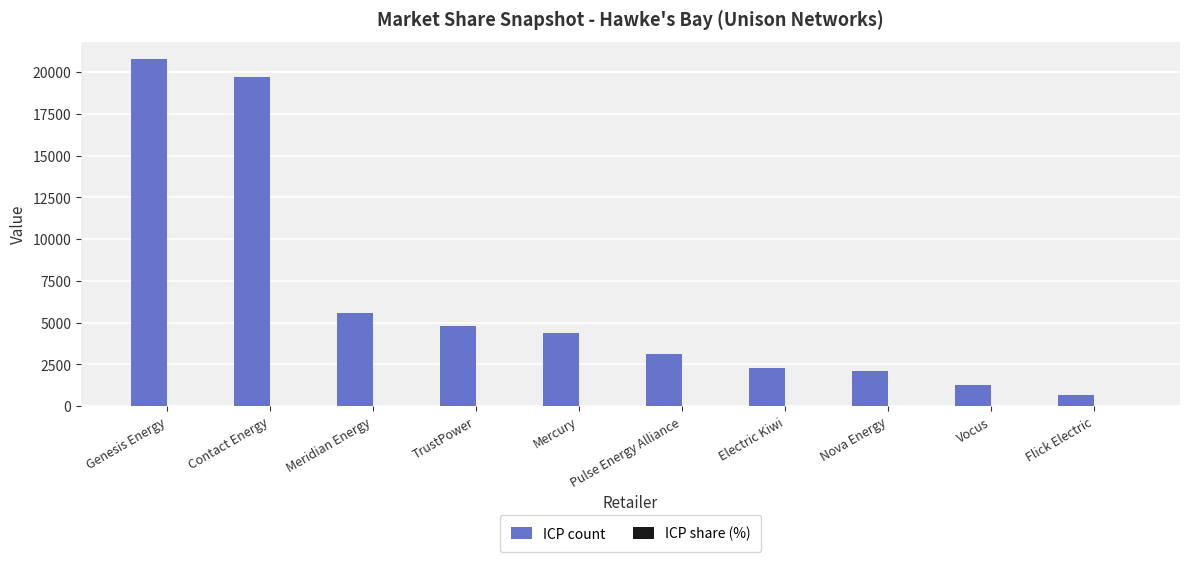

Which series has the largest total across all categories?

ICP count